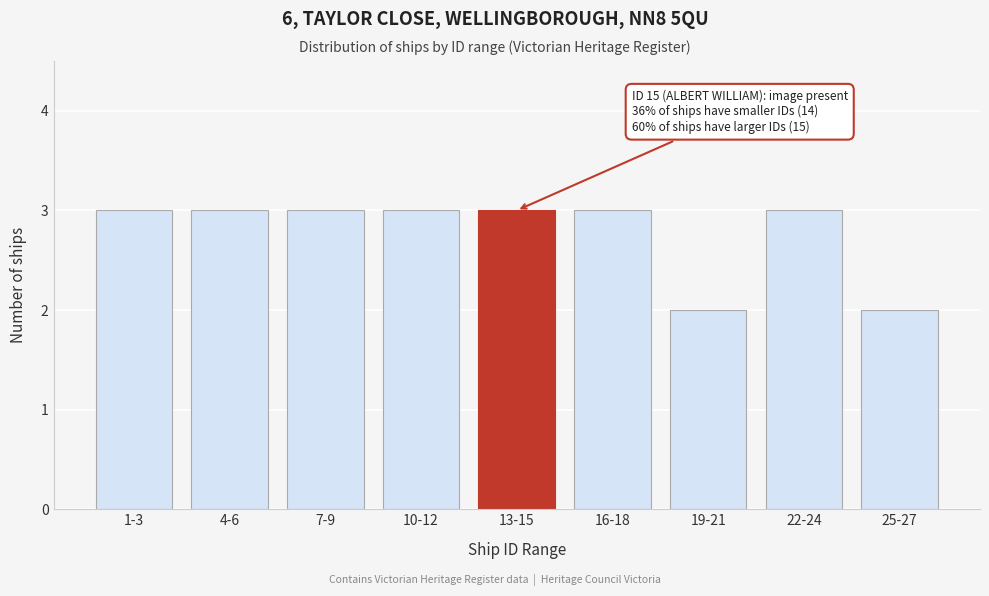

Reading left to right, what are all the values shown in this chart?

1-3=3	4-6=3	7-9=3	10-12=3	13-15=3	16-18=3	19-21=2	22-24=3	25-27=2